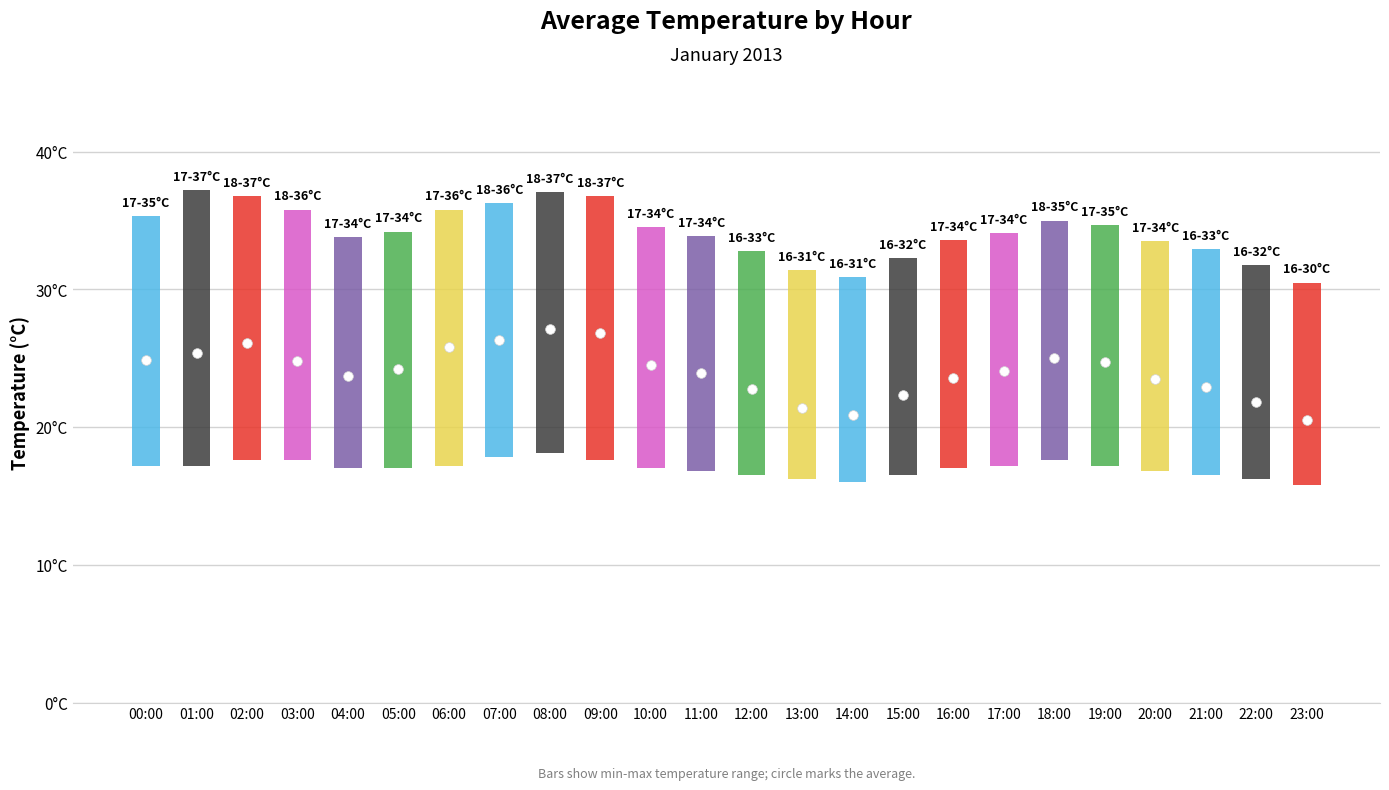

Between 20:00 and 19:00, which is larger?

19:00